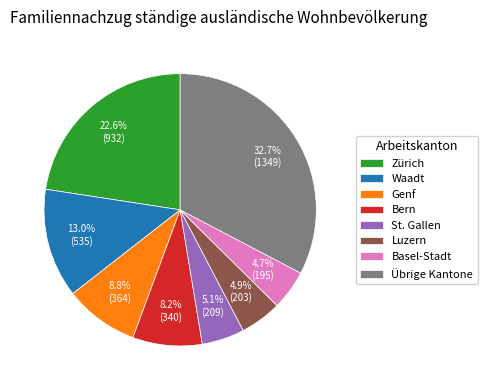

Does Luzern account for over 50% of the chart?

No